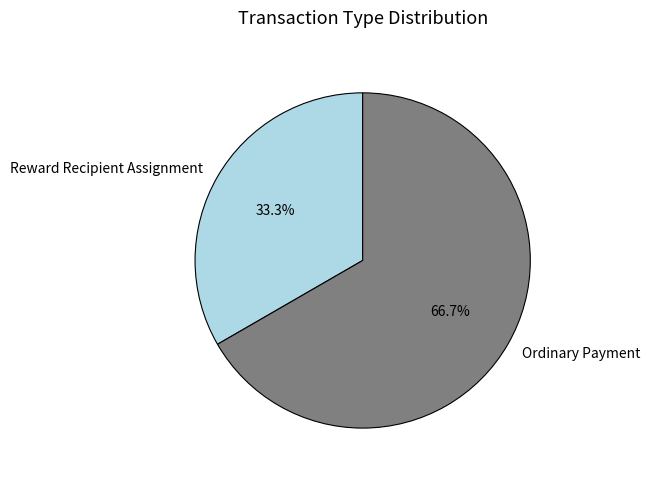

Is the sum of Reward Recipient Assignment and Ordinary Payment greater than half?

Yes